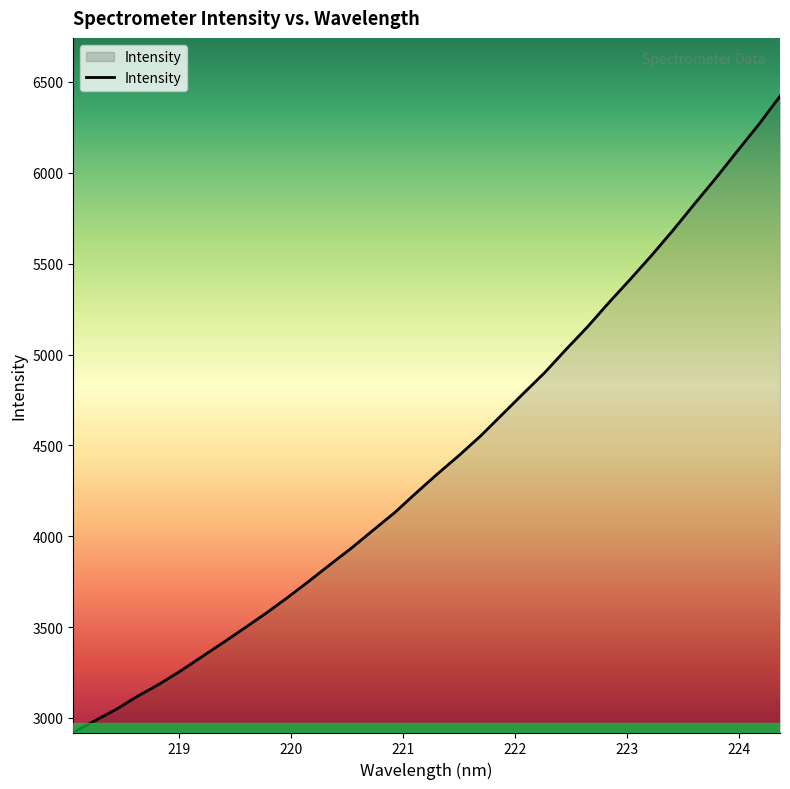

What is the difference between the maximum and minimum values?

3501.6